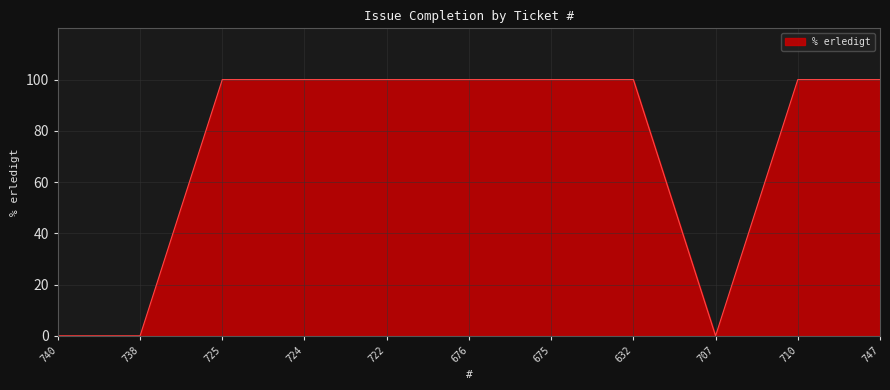

What is the greatest value displayed?

100